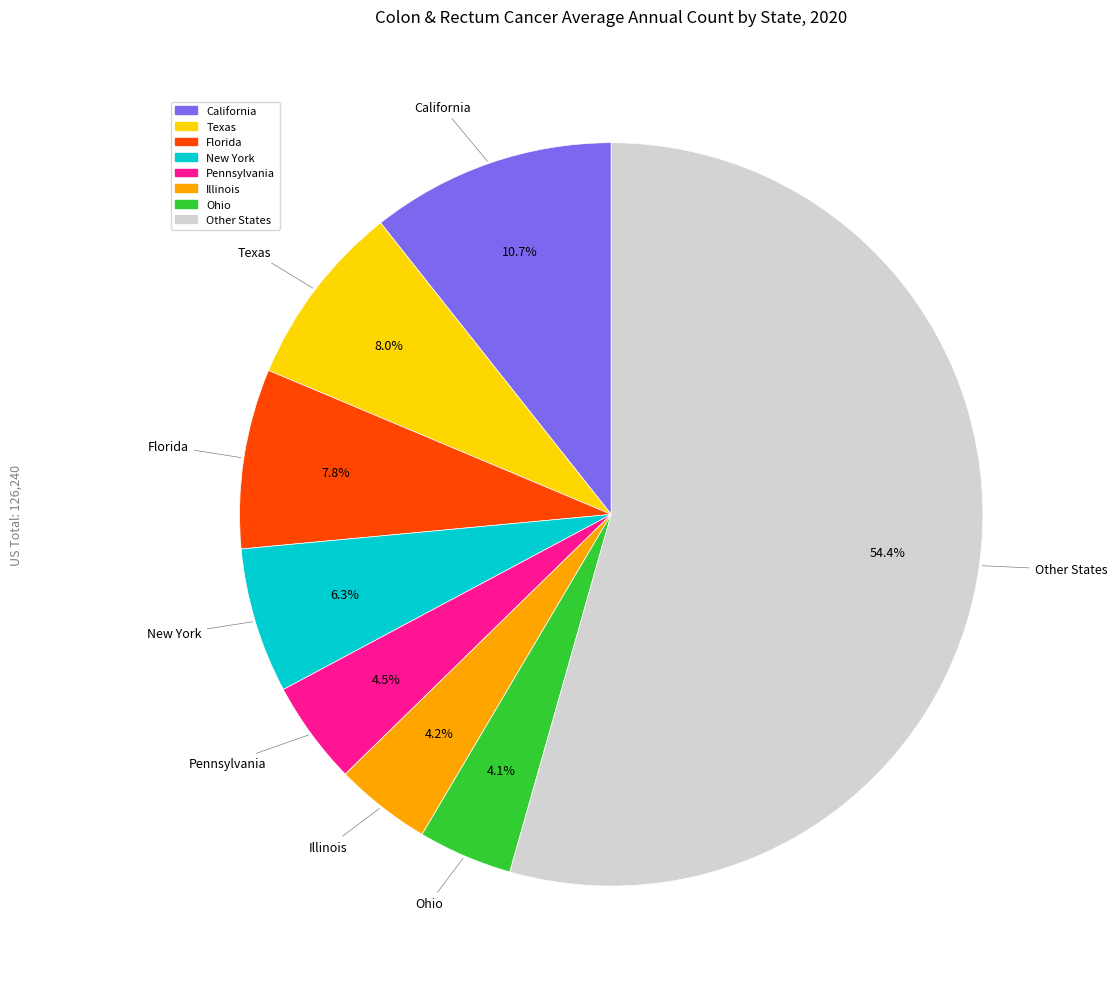

To the nearest percent, what portion does Ohio represent?

4%